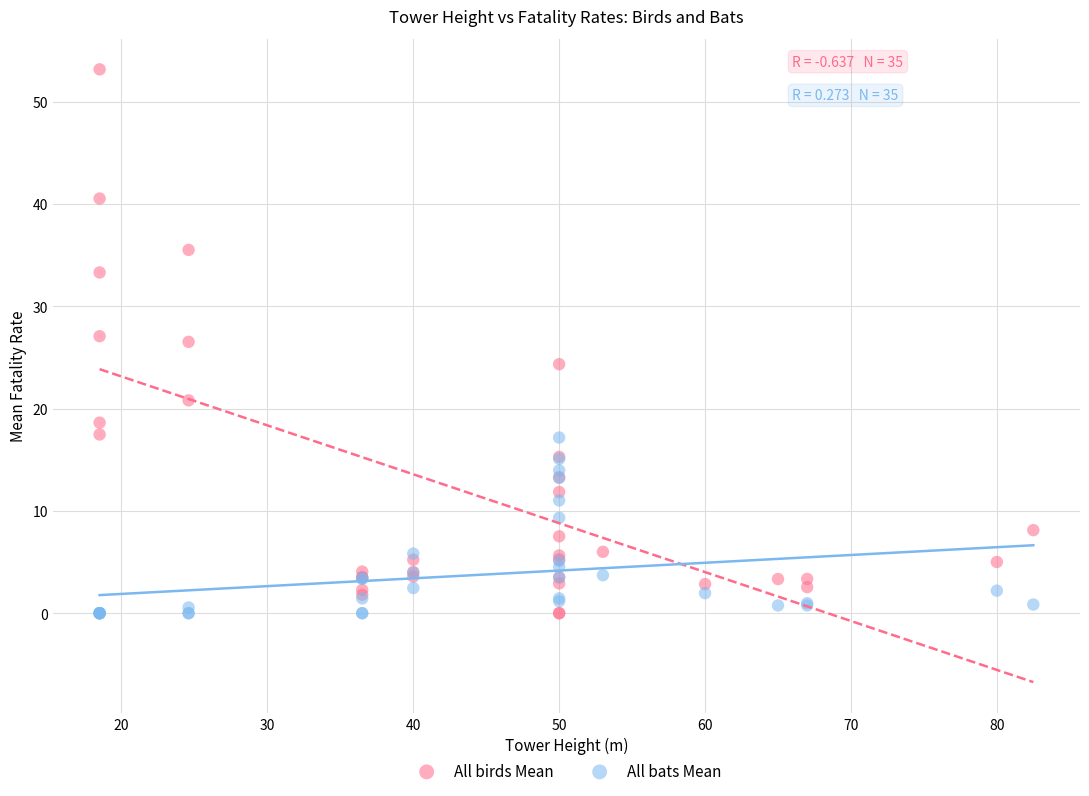

What is the X range (max minus min) for the scatter plot?

64.0